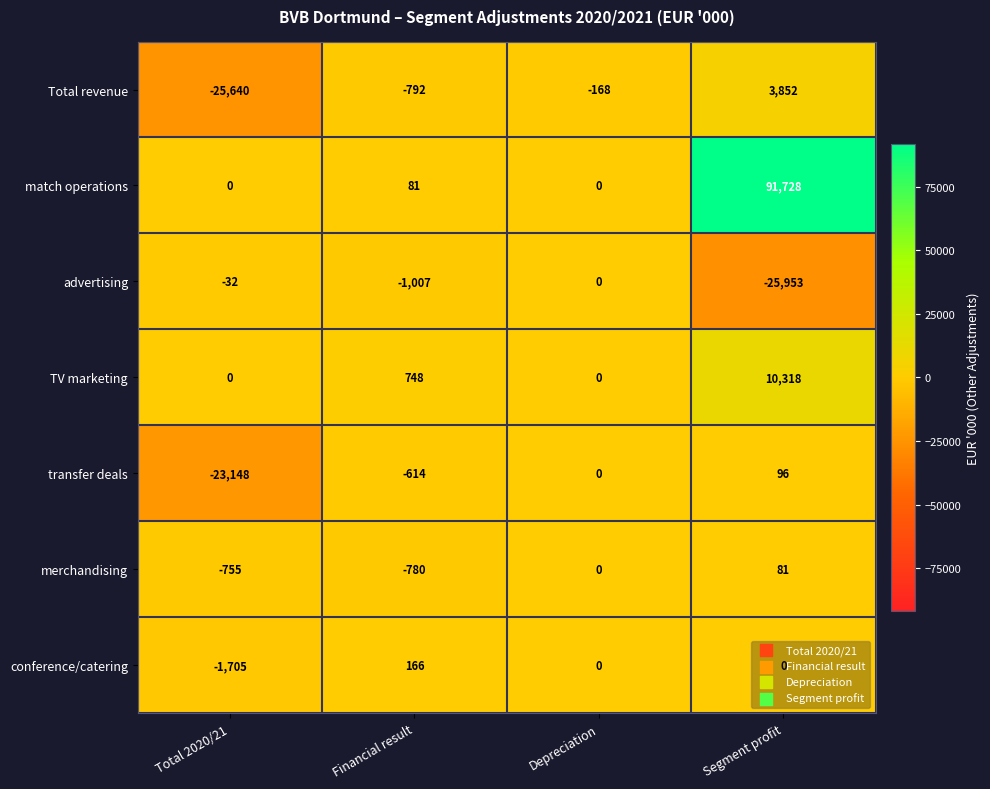

What is the difference between the second highest and second lowest values in the match operations series?

81